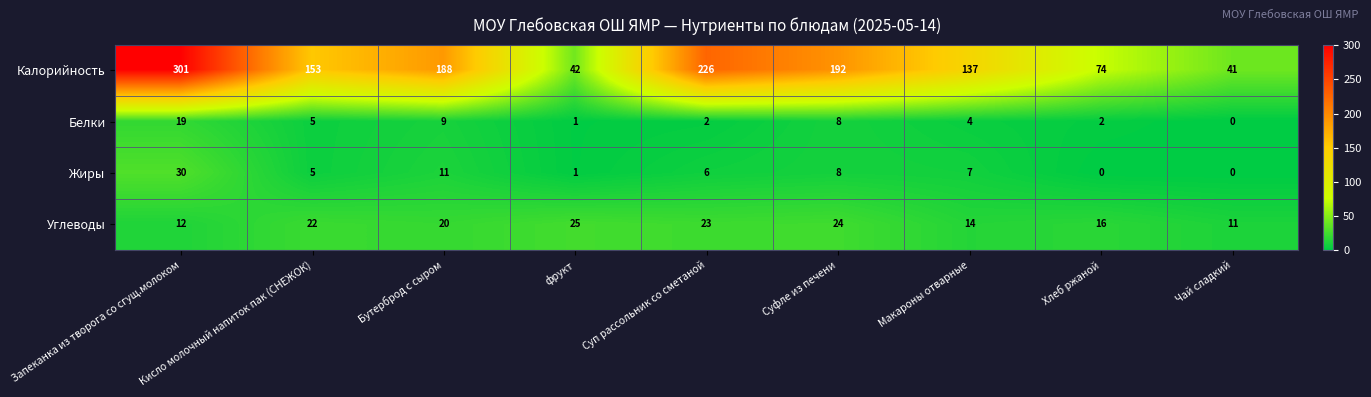

What is the average value of the Белки series?

6